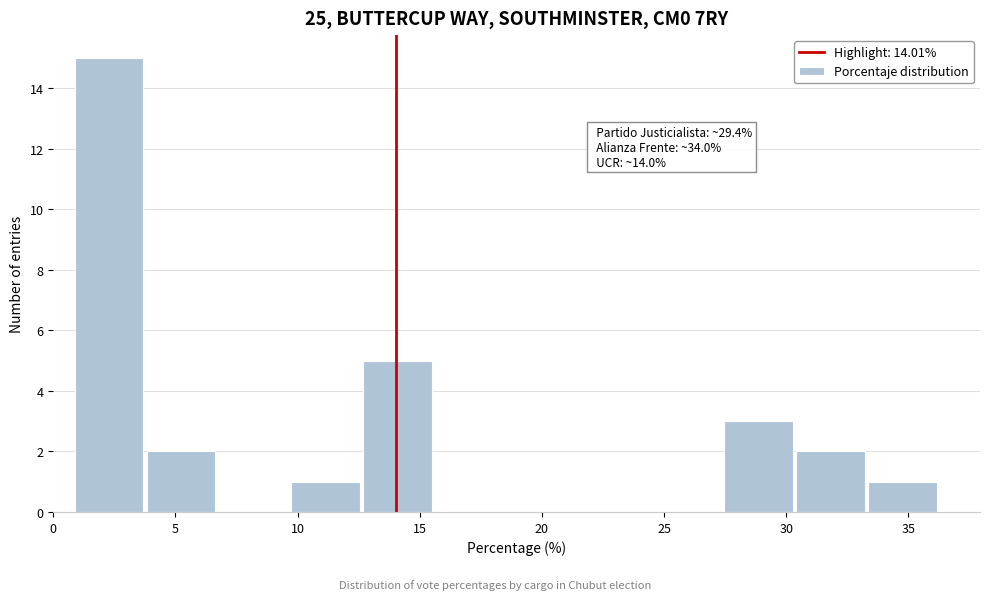

Which range on the x-axis has the tallest bar?

1.0 to 4.0